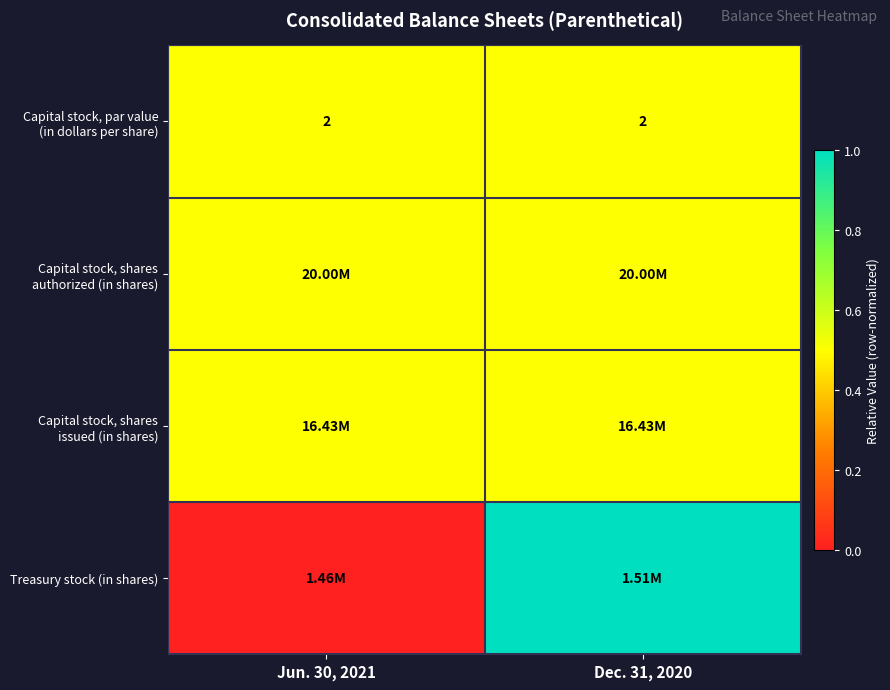

Which category has the highest value across all series?

Dec. 31, 2020